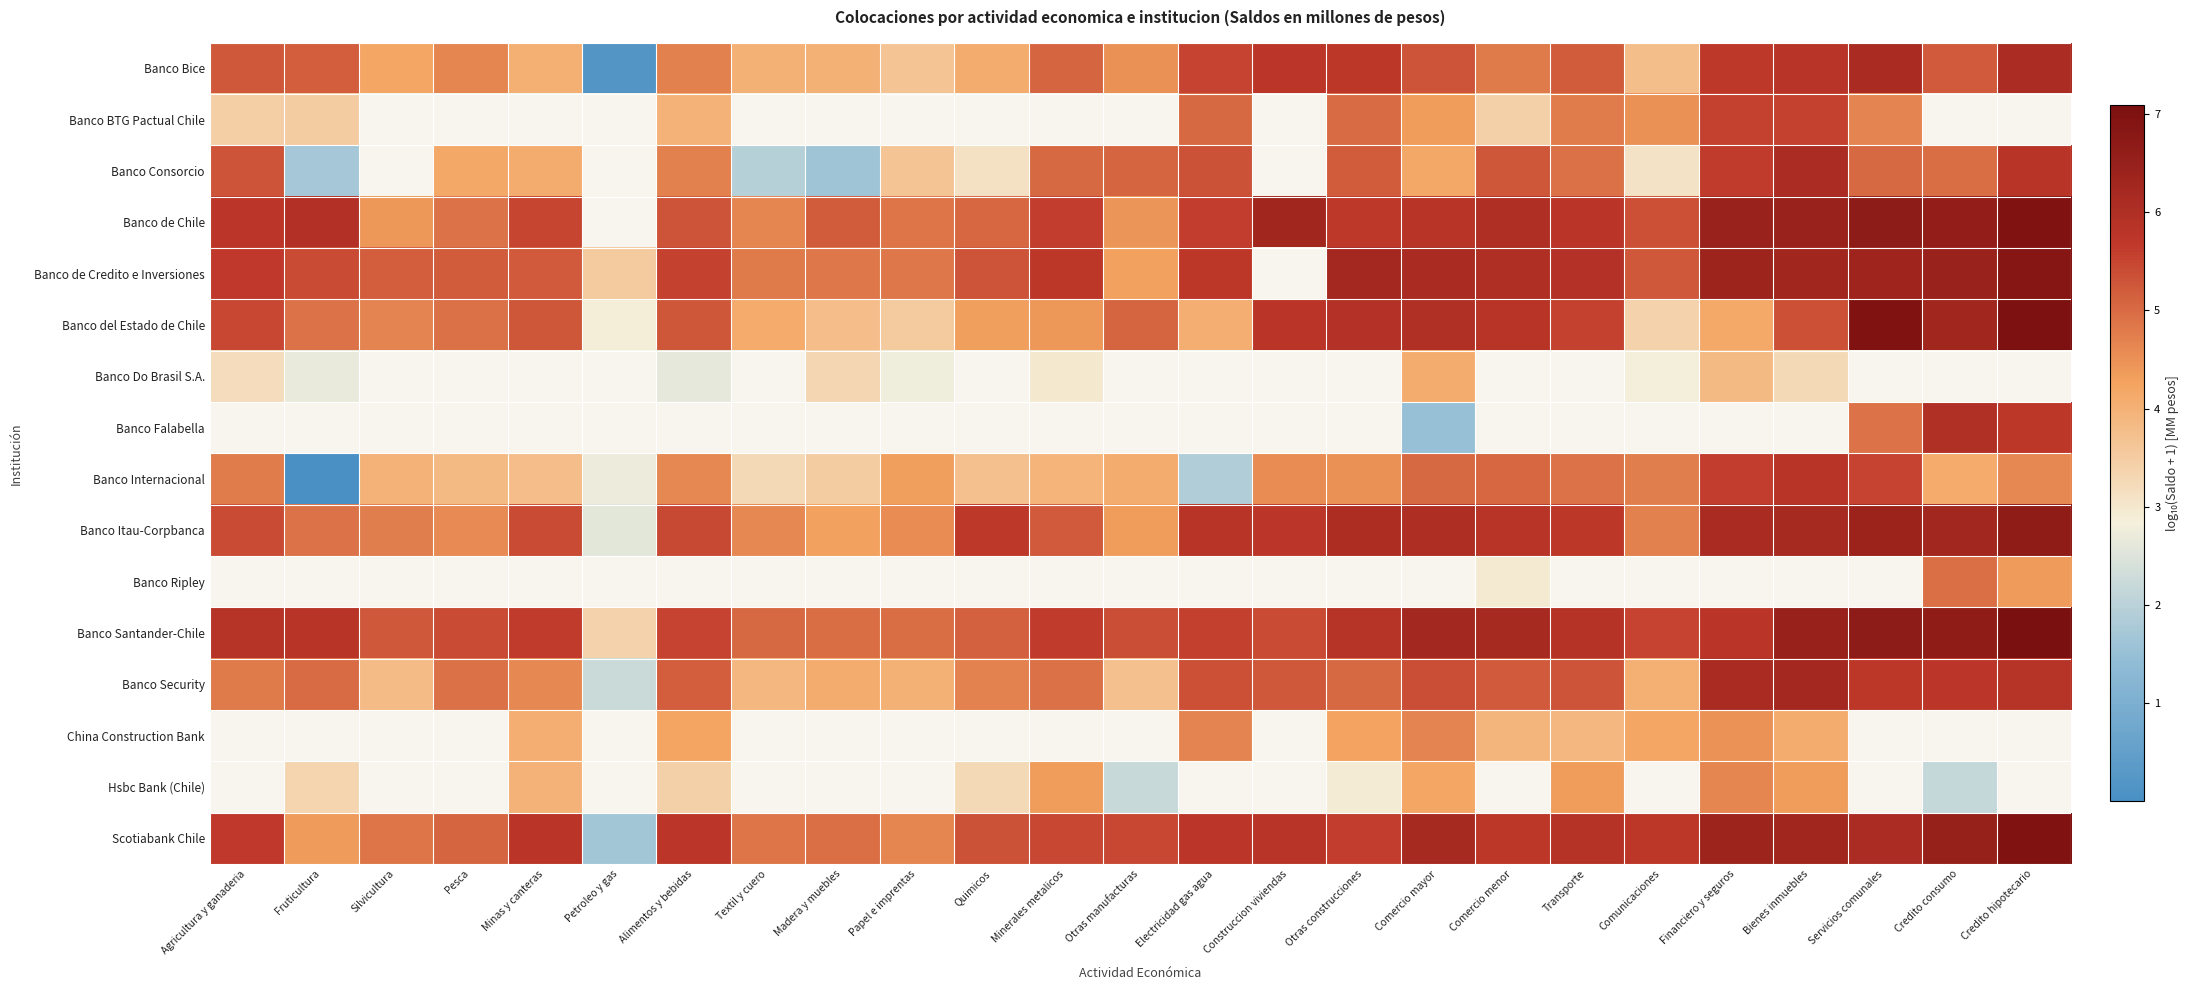

At which label does Banco de Credito e Inversiones reach its minimum?

Petroleo y gas